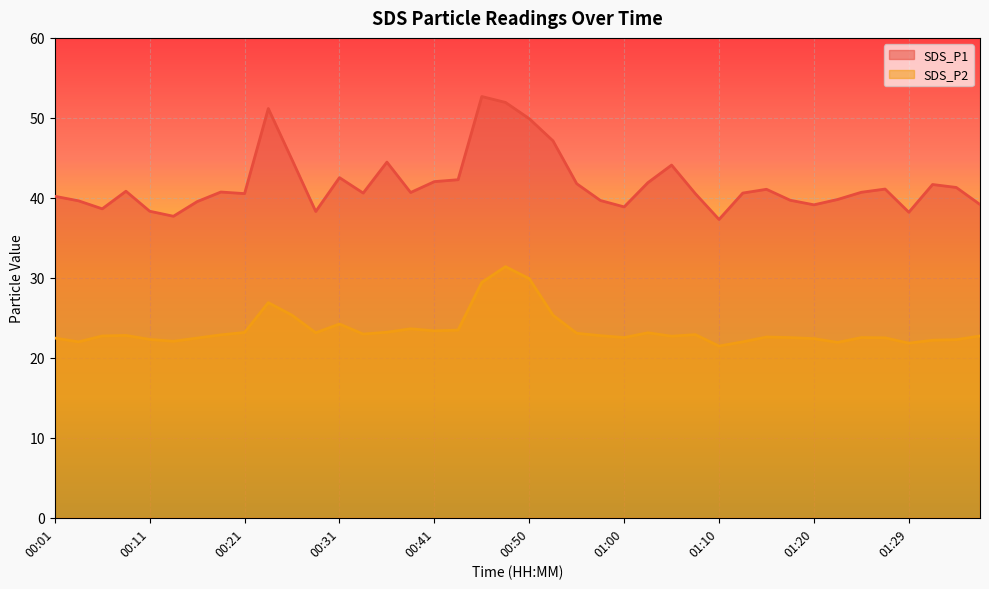

What is the label of the 16th point from the right?

01:00